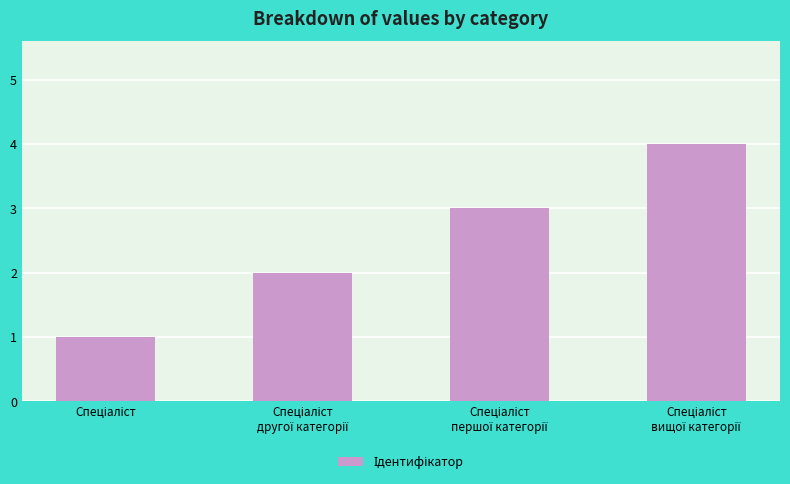

How many distinct data groups are displayed?

1